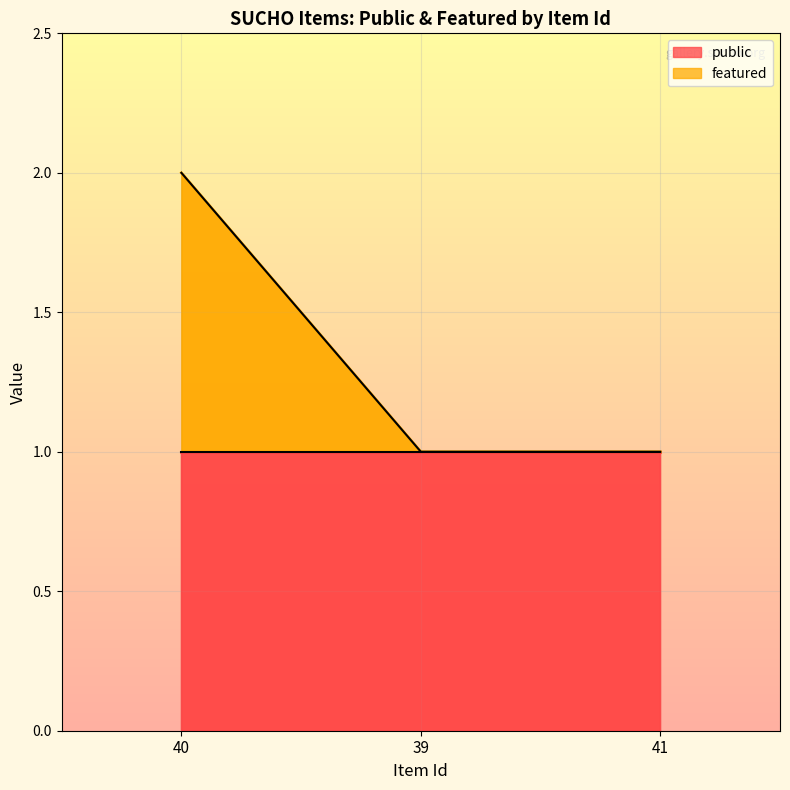

List the labels in order of value, smallest first.

39, 41, 40